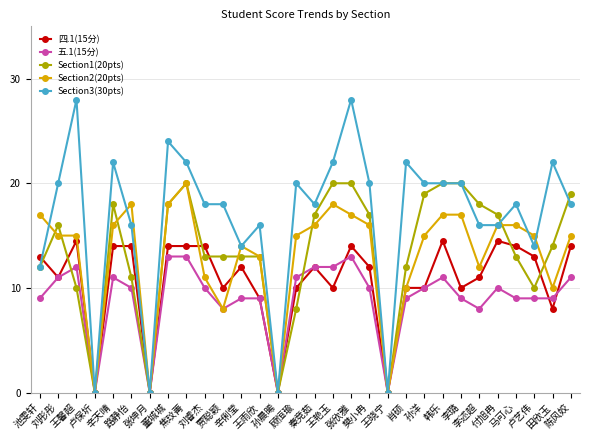

What position from the right is 董城城?

23